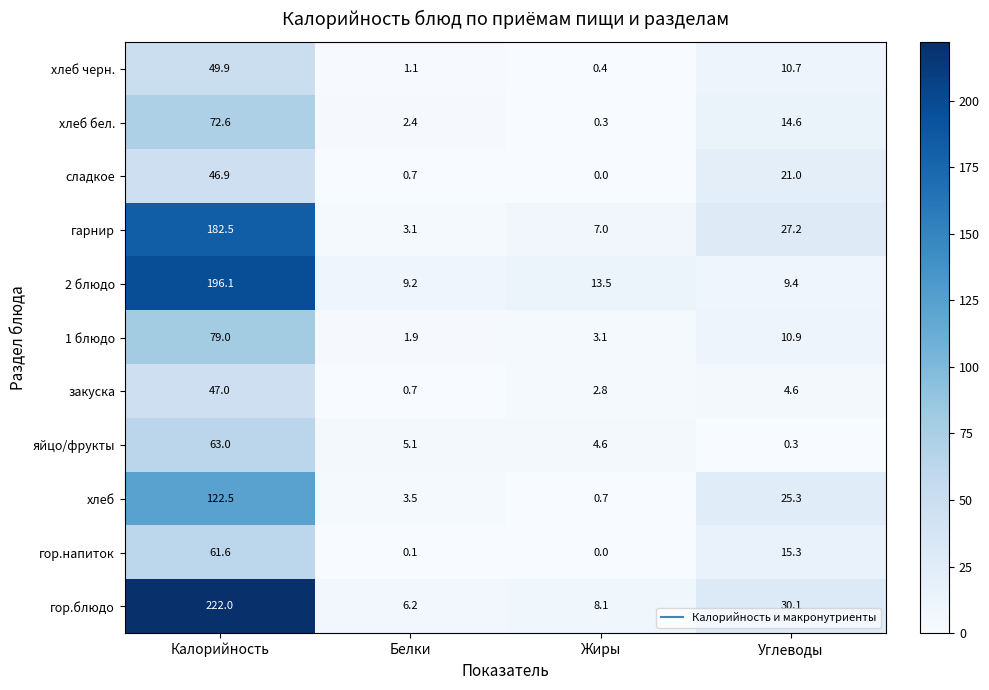

Rank the series by their maximum value, from highest to lowest.

гор.блюдо, 2 блюдо, гарнир, хлеб, 1 блюдо, хлеб бел., яйцо/фрукты, гор.напиток, хлеб черн., закуска, сладкое